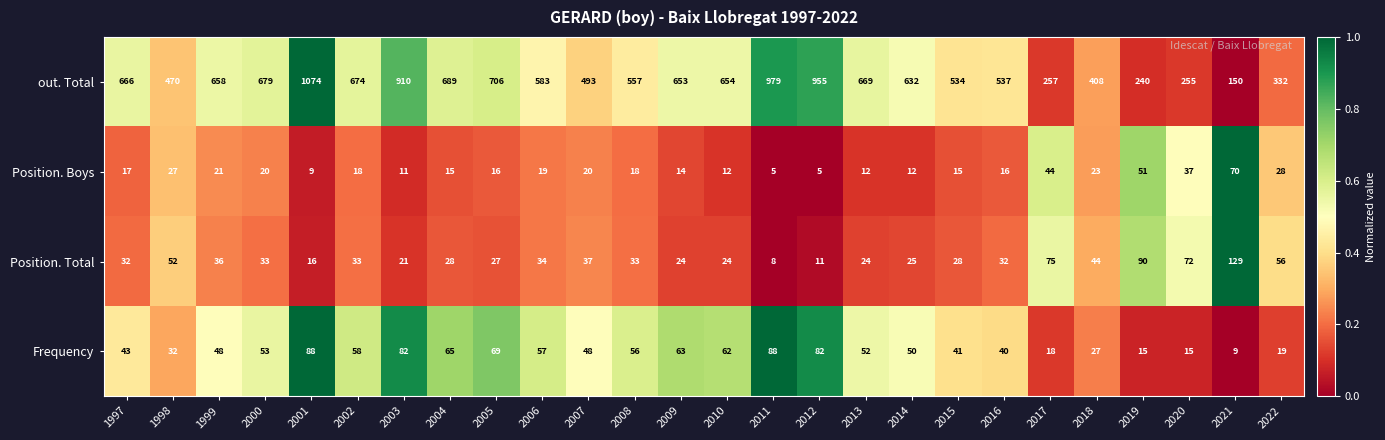

What is the total value across all series at 2013?

757